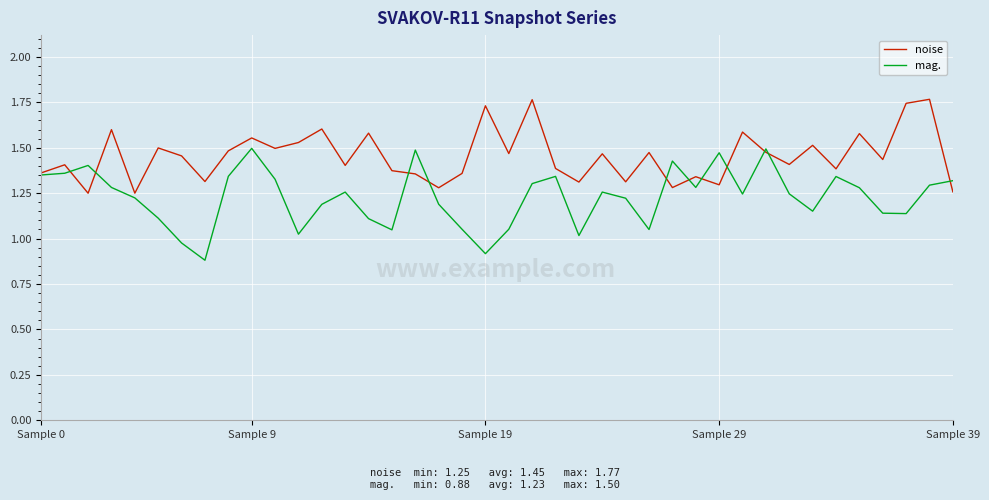

Rank the series by their maximum value, from lowest to highest.

mag., noise